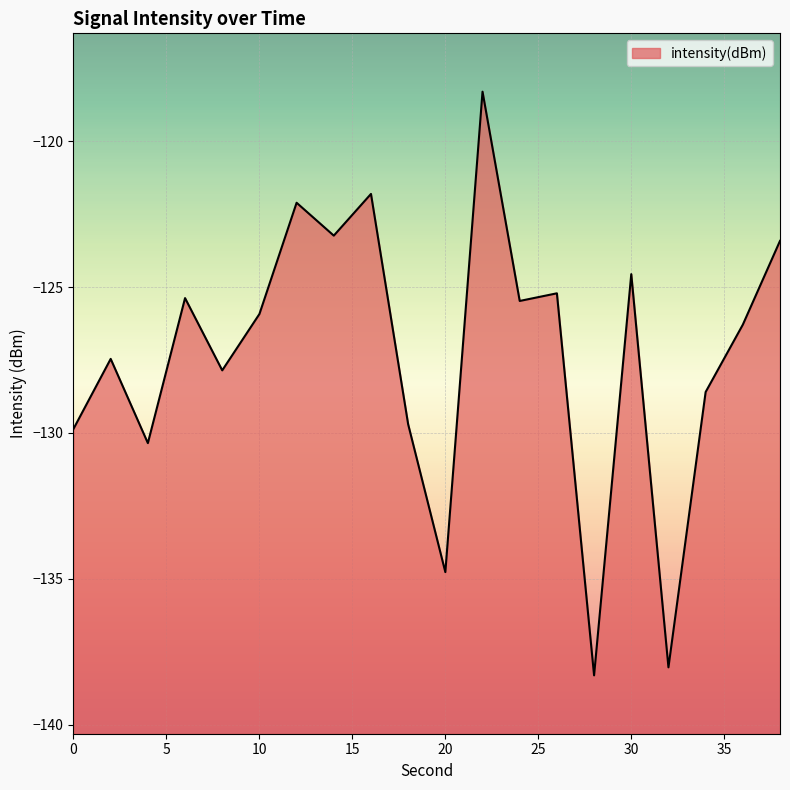

How many values exceed -125?

6